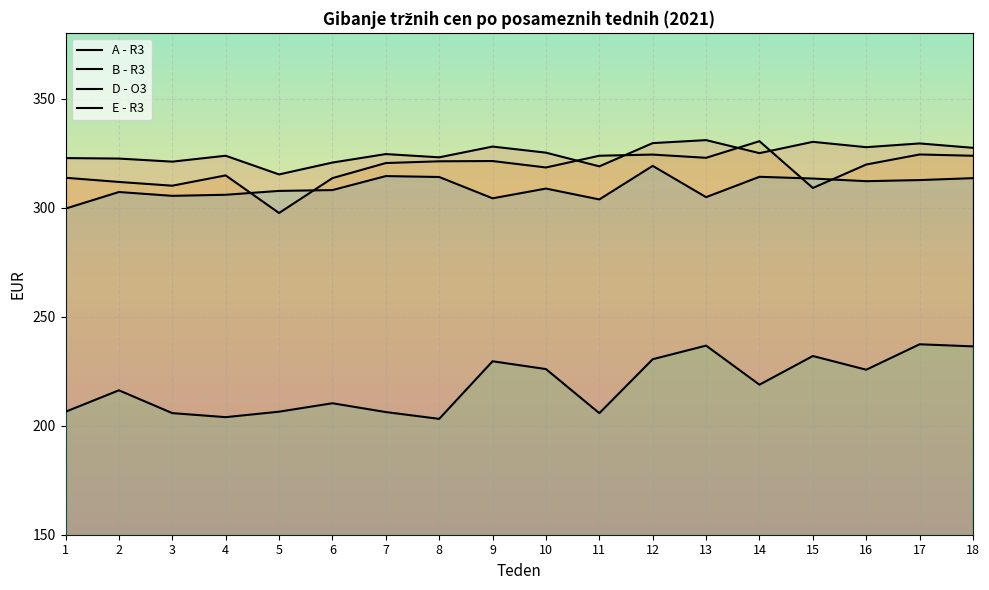

Count the number of categories in the chart.

18